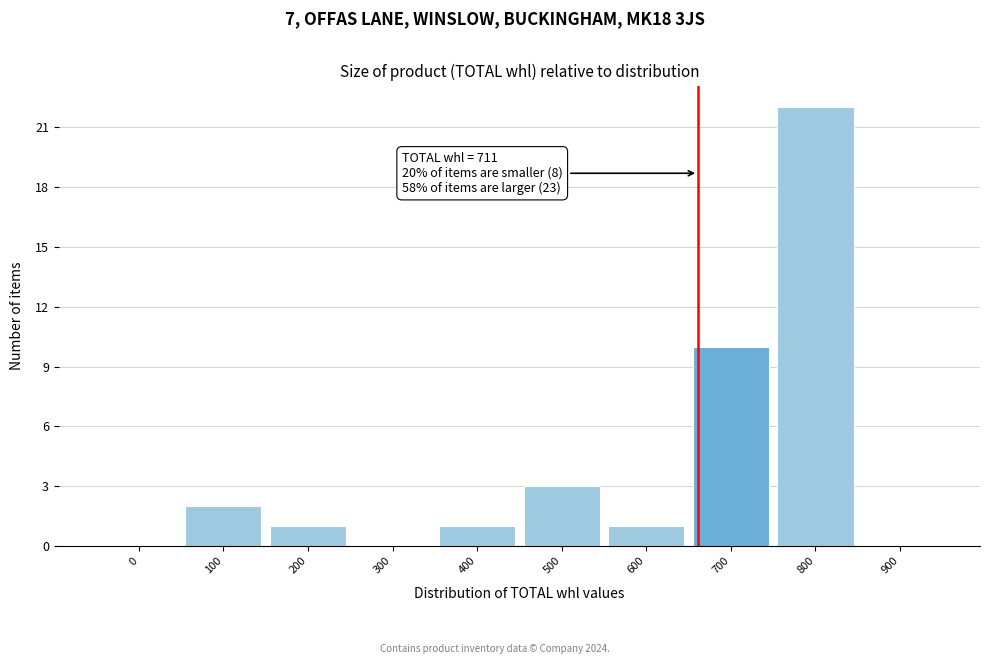

Reading left to right, list all the values displayed in this chart.

0=0	100=2	200=1	300=0	400=1	500=3	600=1	700=10	800=22	900=0